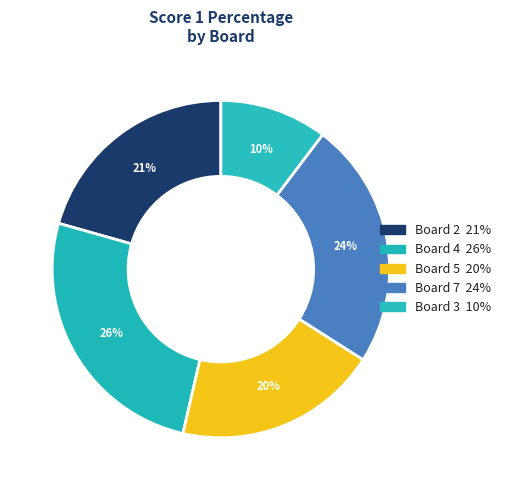

Does Board 7 represent more than half of the total?

No